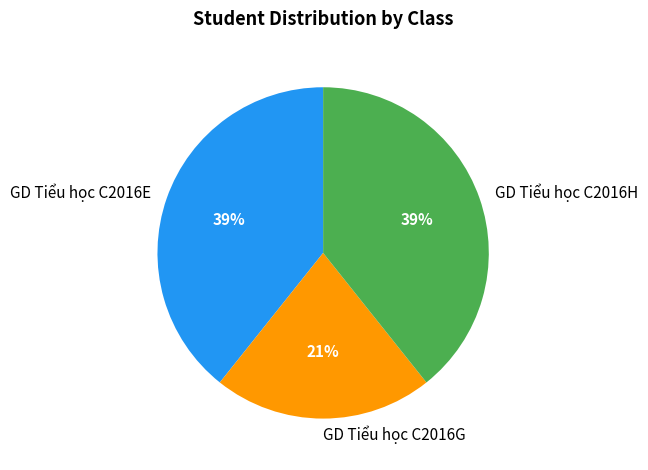

To the nearest percent, what percentage of the pie is GD Tiểu học C2016G?

21%